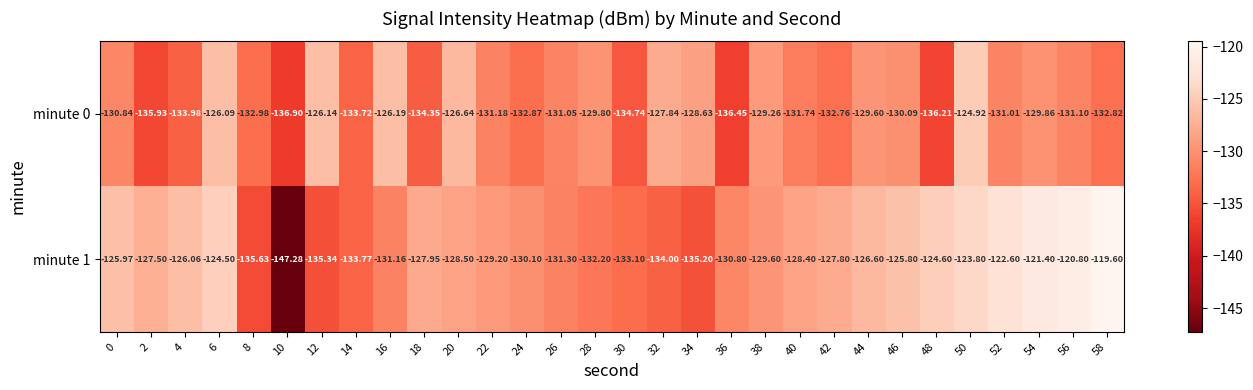

List the series in order of their peak value, highest first.

minute 1, minute 0